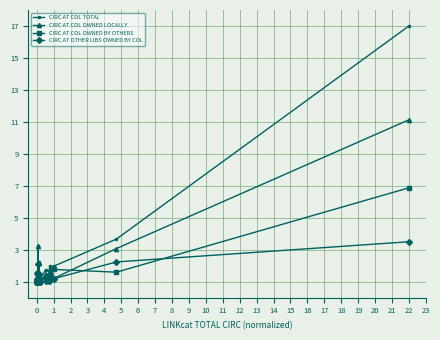

What is the lowest value of the CIRC AT OTHER LIBS OWNED BY COL series?

1.0